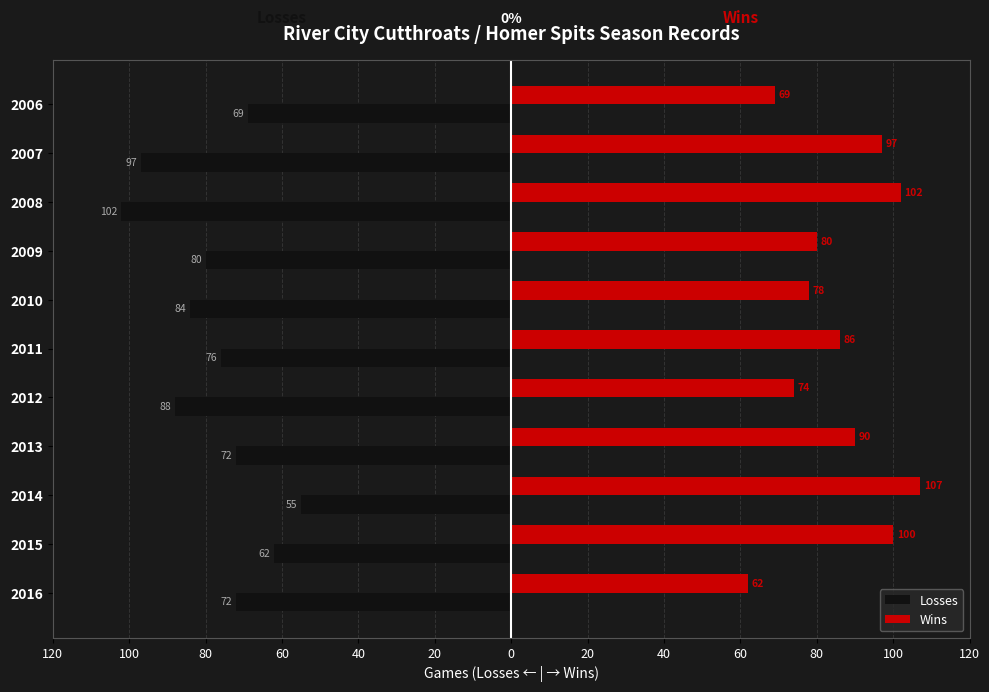

What are all the series names shown in the legend?

Losses, Wins